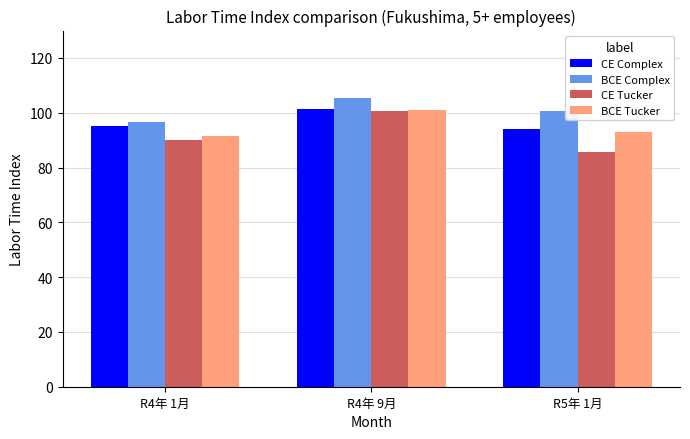

Reading right to left, transcribe all the data shown in this chart.

CE Complex: 93.9	101.5	95.2
BCE Complex: 100.6	105.5	96.8
CE Tucker: 85.7	100.5	90.0
BCE Tucker: 92.8	100.9	91.5